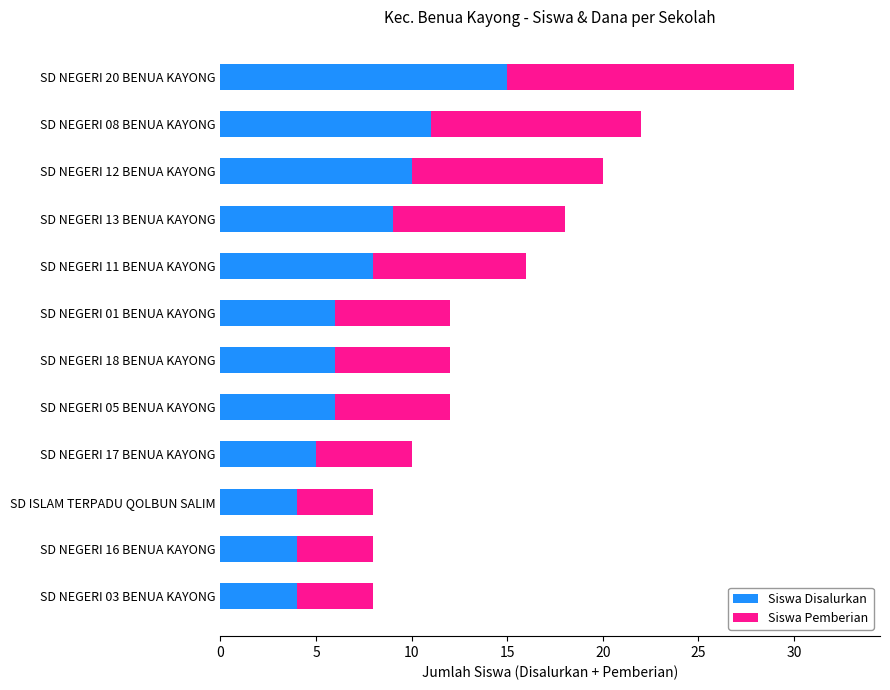

What is the average value of the Siswa Disalurkan series?

7